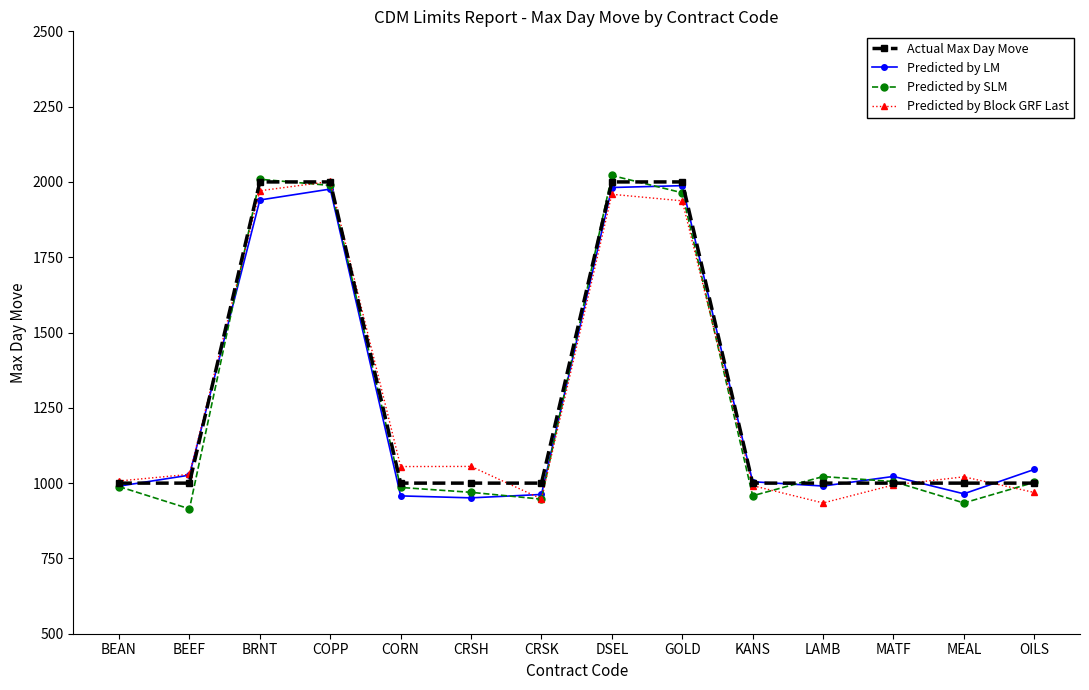

What position from the left is COPP?

4